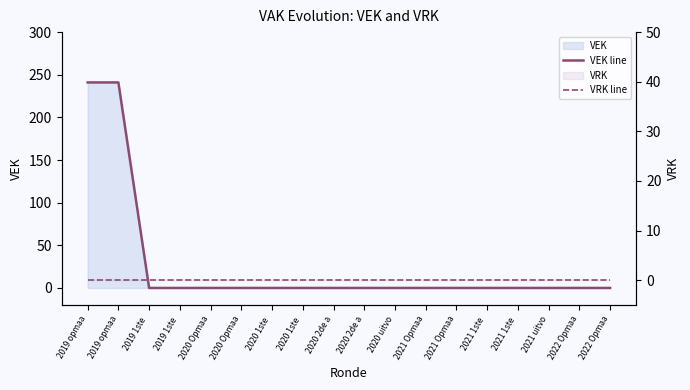

What is the label of the 14th point from the left?

2021 1ste 